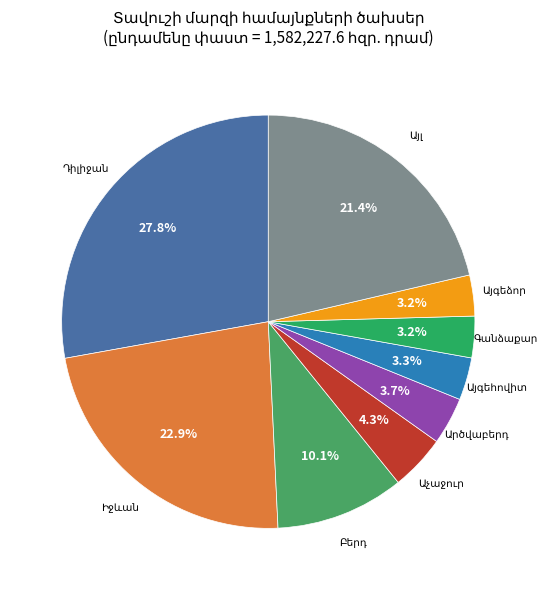

Does any single category account for the majority?

No